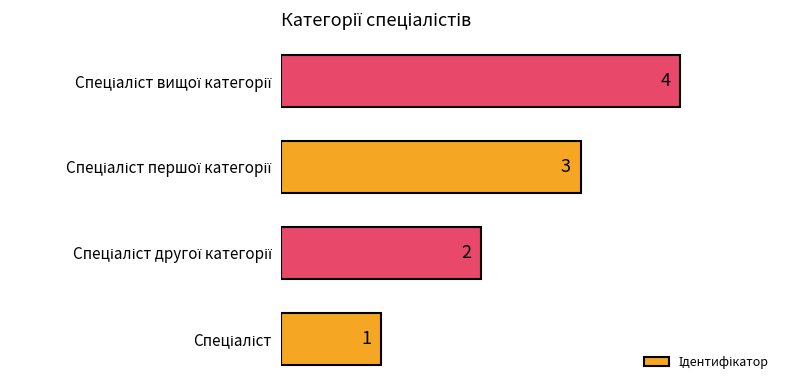

What is the maximum value shown in the chart?

4